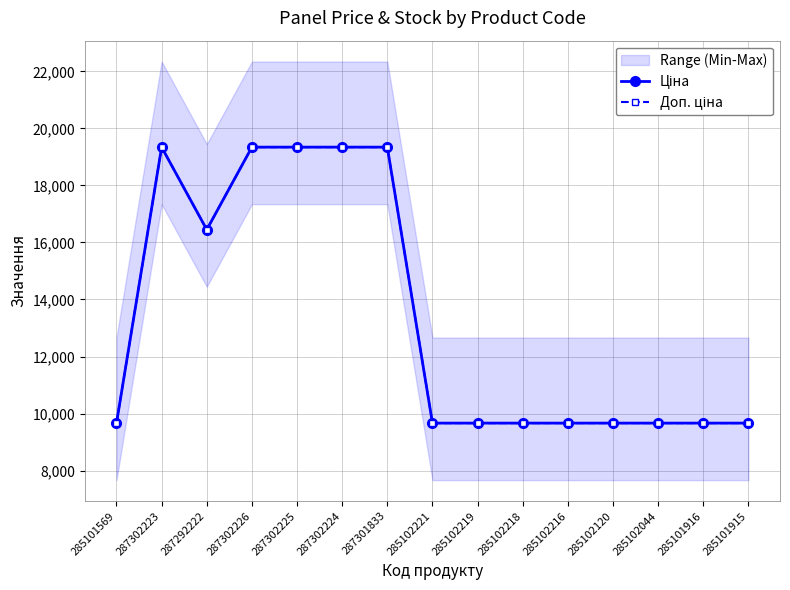

Reading left to right, extract all data points from this chart.

Ціна: 9664.7	19343.1	16448.2	19343.1	19343.1	19343.1	19343.1	9664.7	9664.7	9664.7	9664.7	9664.7	9664.7	9664.7	9664.7
Доп. ціна: 9664.7	19343.1	16448.2	19343.1	19343.1	19343.1	19343.1	9664.7	9664.7	9664.7	9664.7	9664.7	9664.7	9664.7	9664.7